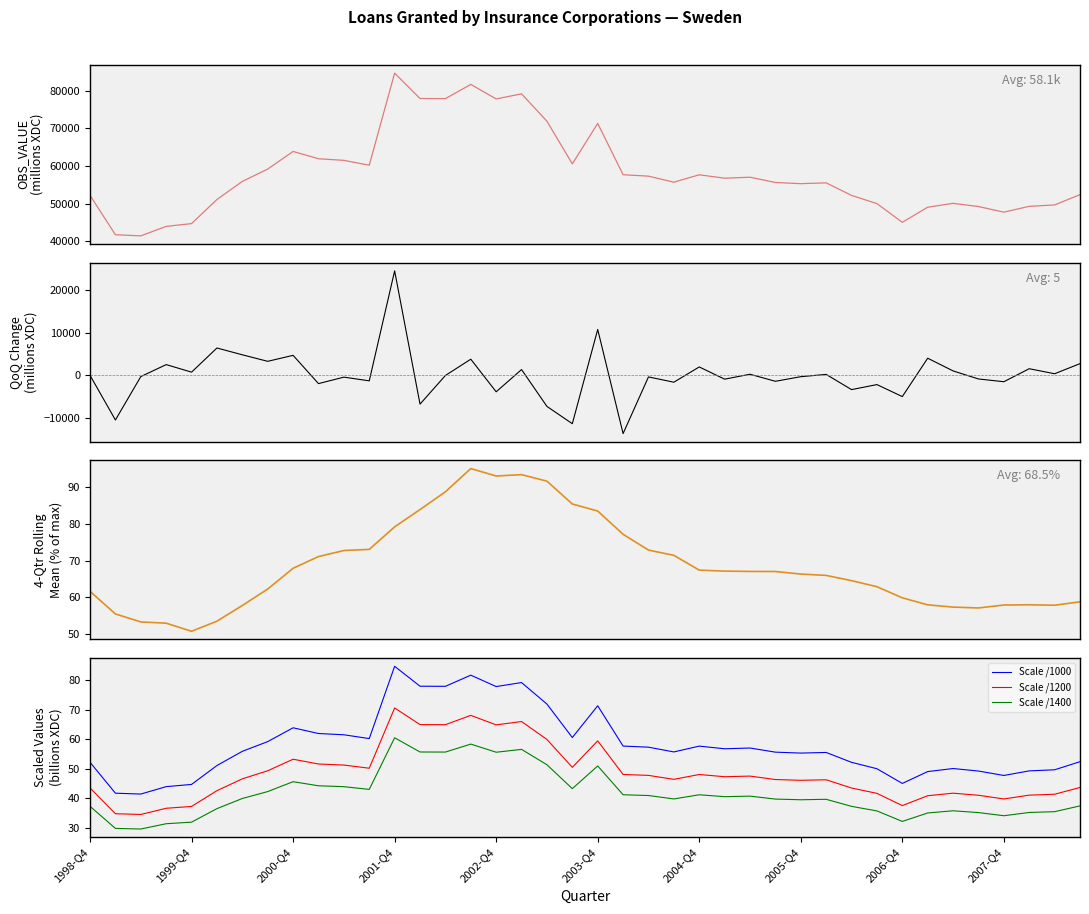

True or false: Scale /1400 has more than 2 interior local peaks.

True